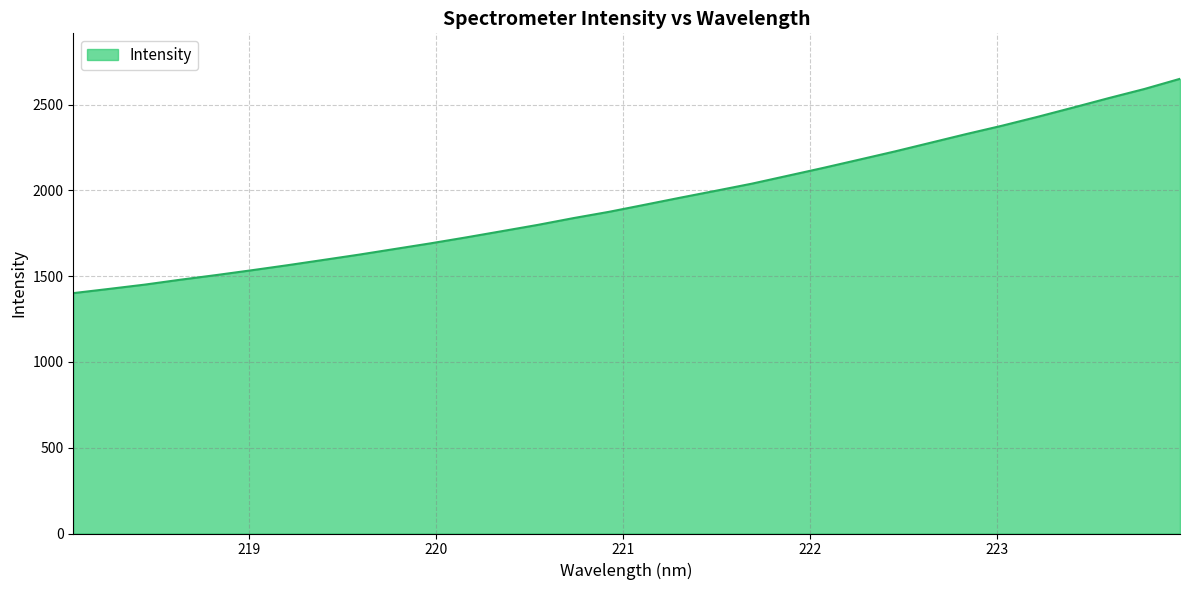

What is the minimum value shown in the chart?

1401.1